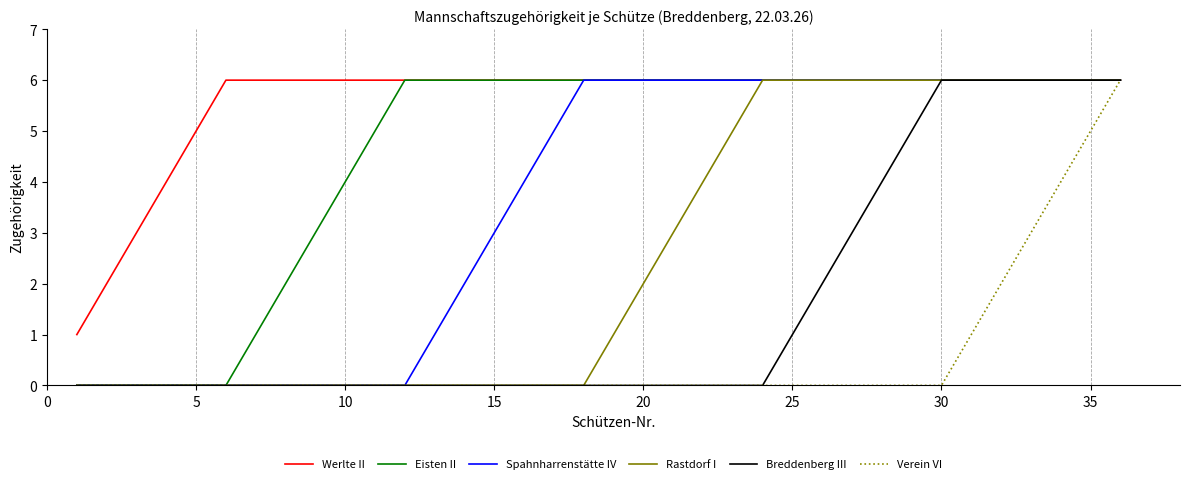

What is the maximum value for Breddenberg III?

6